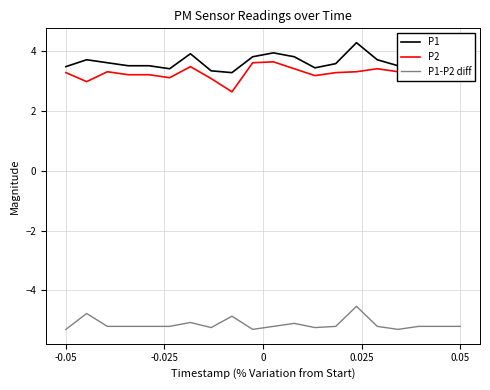

What is the difference between the second highest and minimum values in the P2 series?

1.0